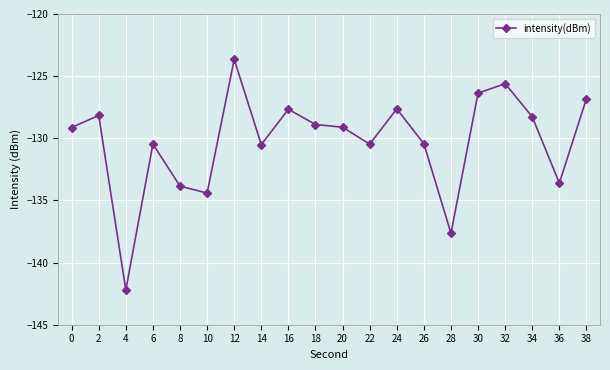

What is the greatest value displayed?

-123.7